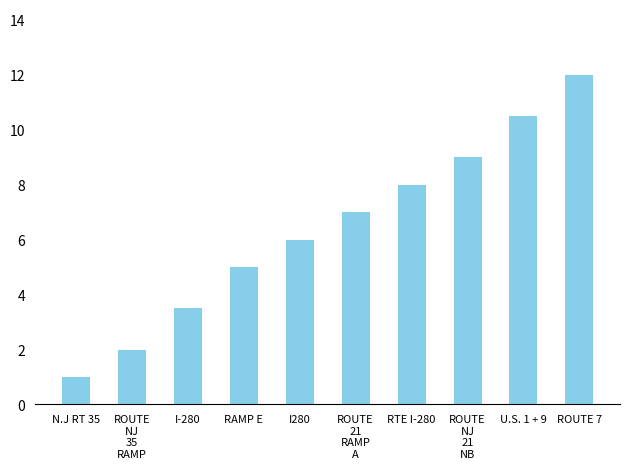

What is the change in value from ROUTE
NJ
21
NB to U.S. 1 + 9?

+1.5